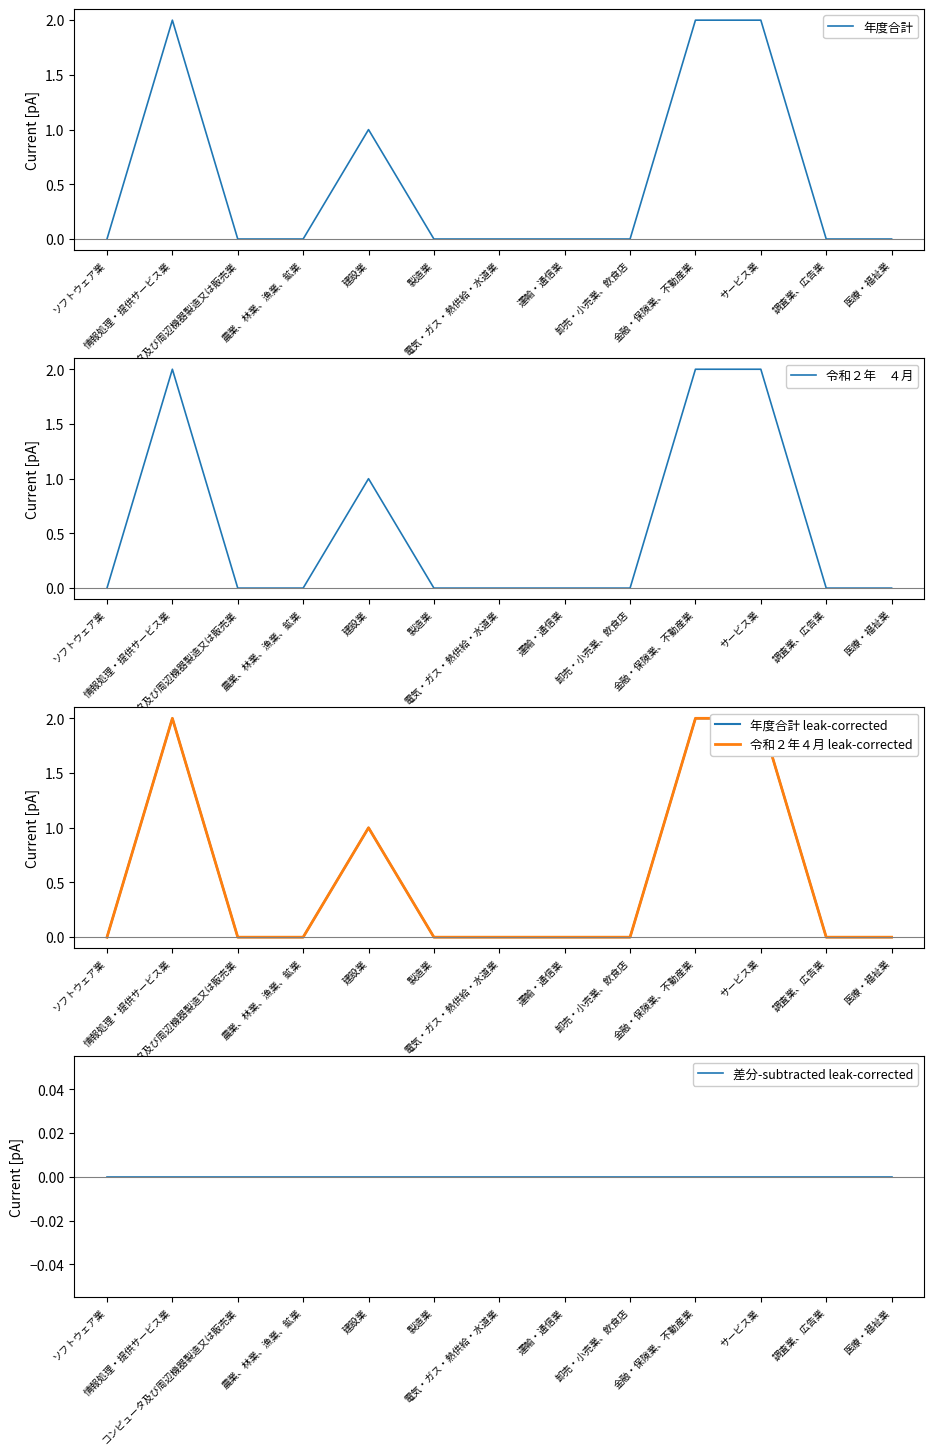

How many data points does each series have?

13